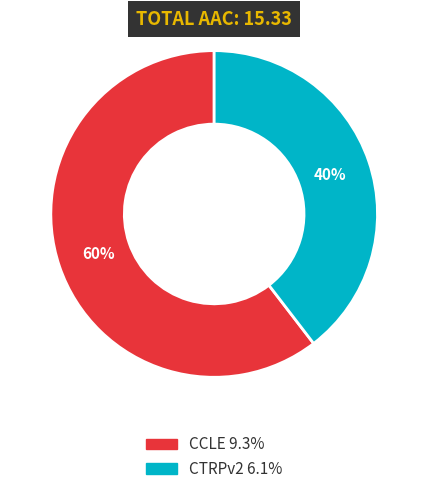

How many slices are in this pie chart?

2